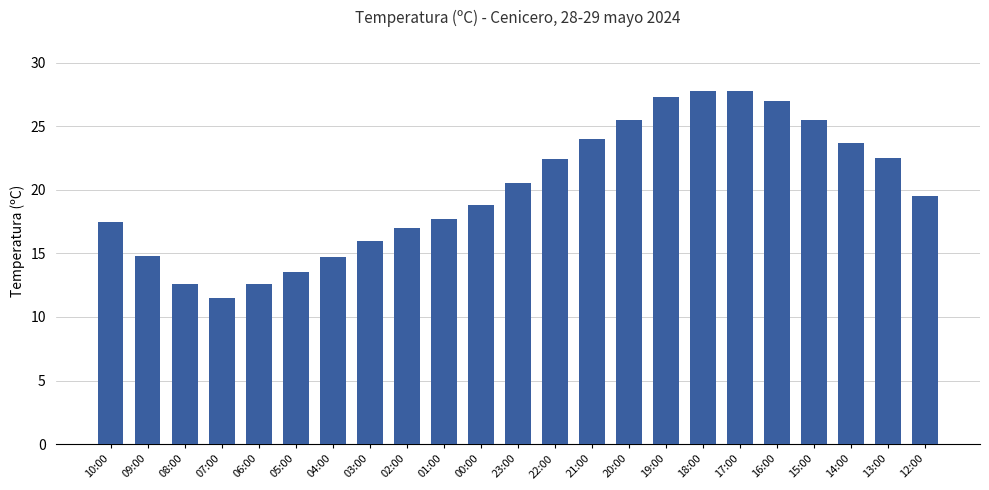

At which label is the value closest to 19?

00:00